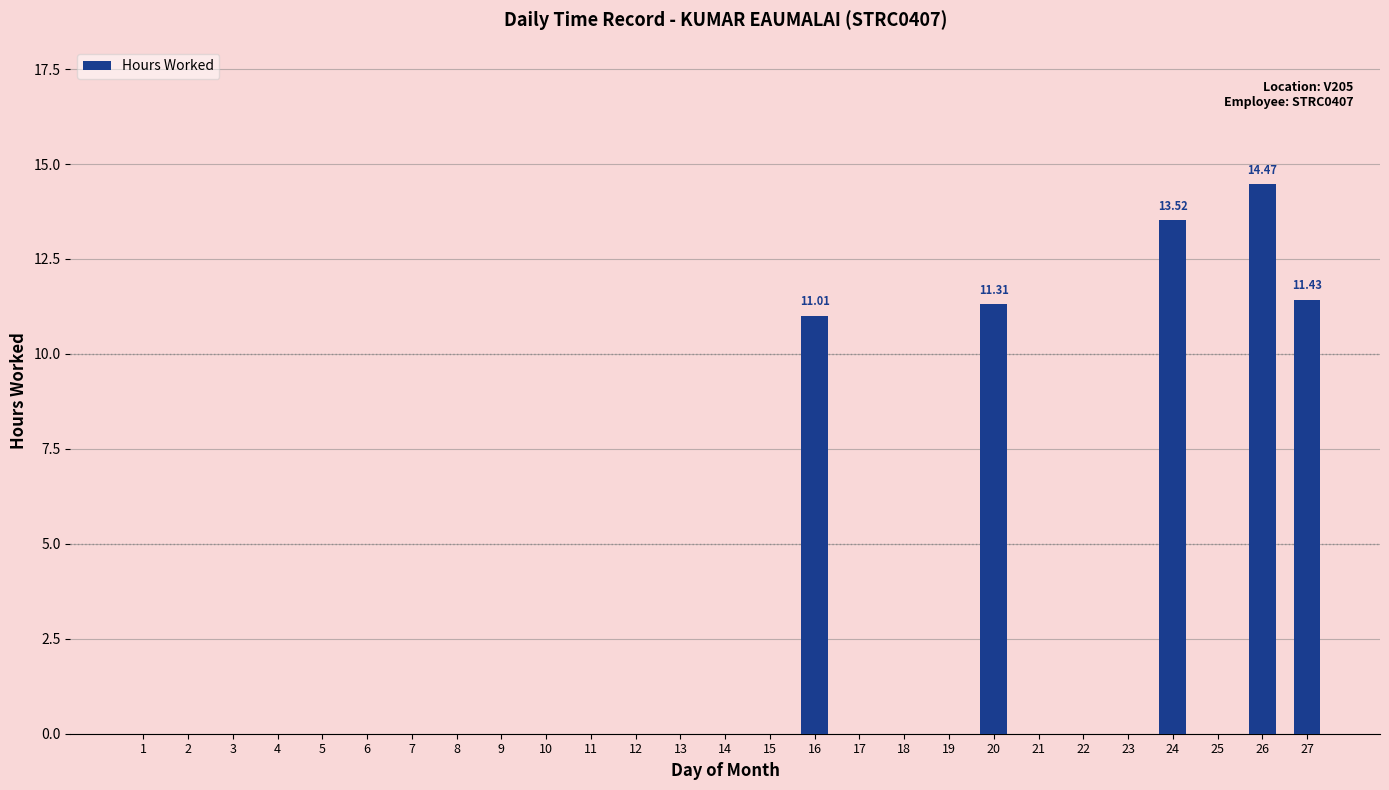

The chart shows a value of 0.0 at 9. True or false?

True